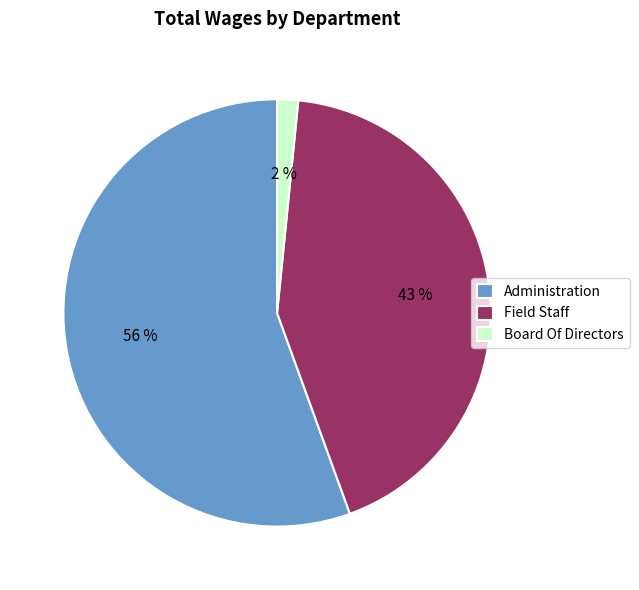

Do Administration and Field Staff together represent more than half of the pie?

Yes